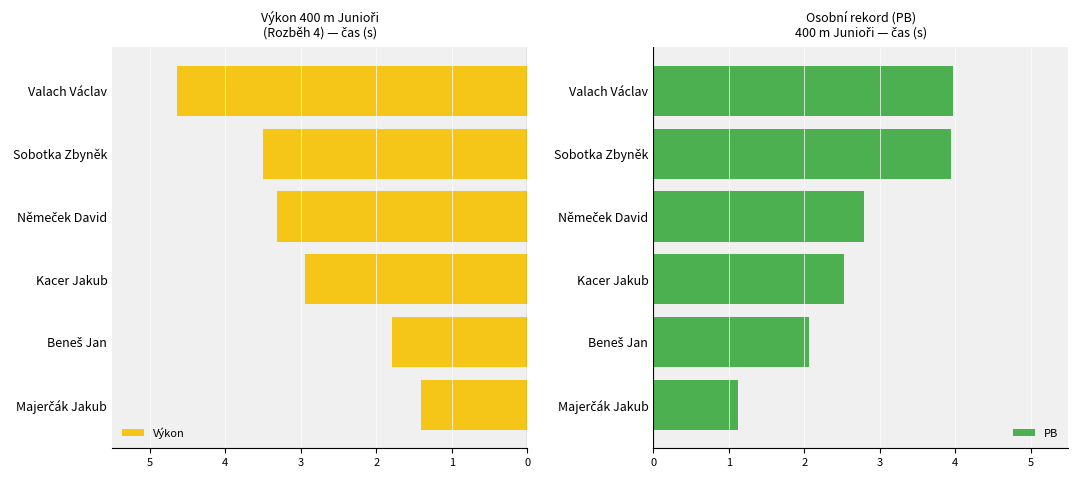

Reading right to left, list all the values displayed in this chart.

Výkon: 5=-4.6	4=-3.5	3=-3.3	2=-3.0	1=-1.8	0=-1.4
PB: 5=4.0	4=3.9	3=2.8	2=2.5	1=2.1	0=1.1